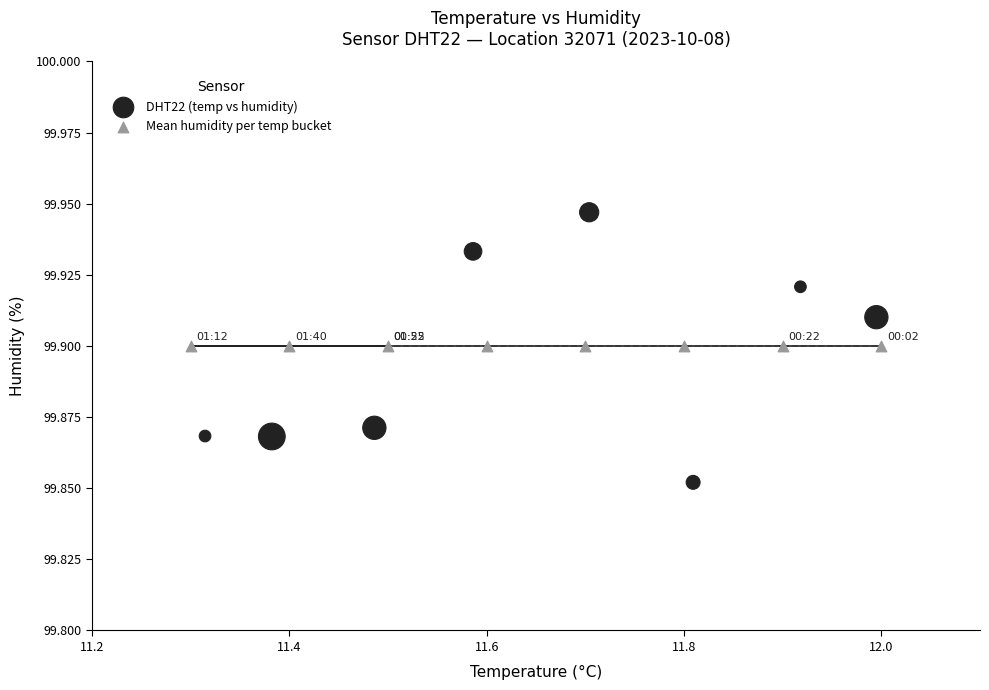

Which series reaches the maximum Y coordinate?

DHT22 (temp vs humidity)